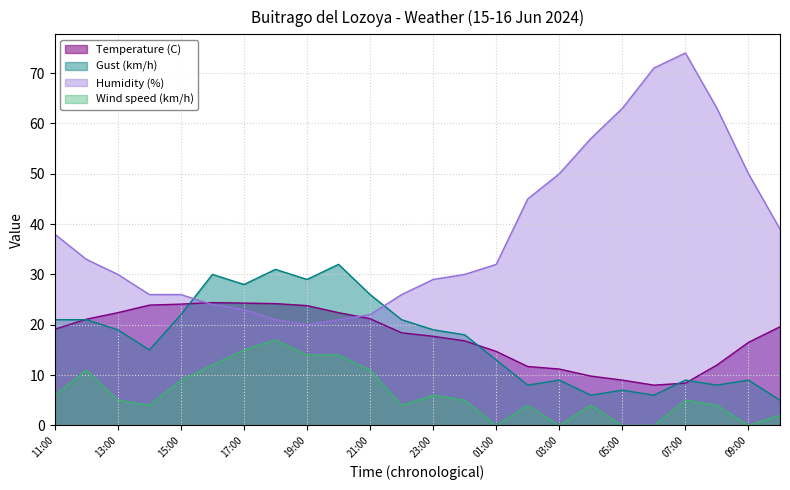

True or false: Humidity (%) has more than 2 points higher than both neighbors.

False